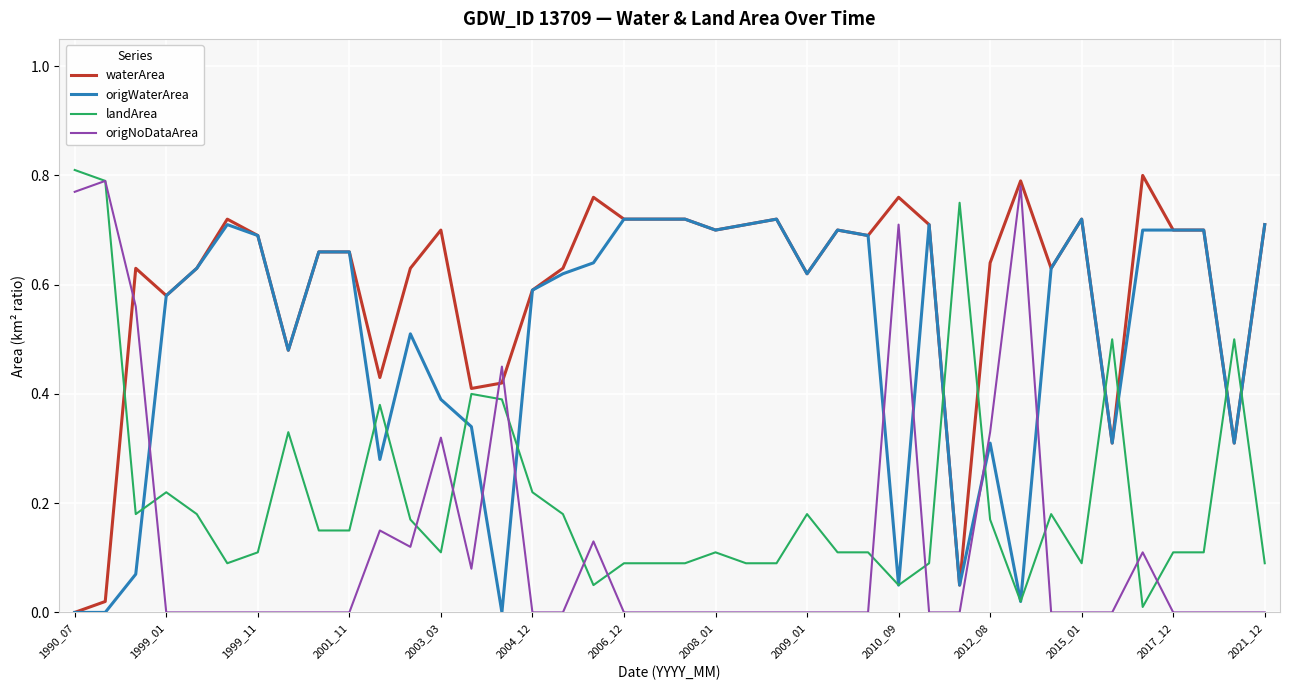

Which series has the largest total across all categories?

waterArea